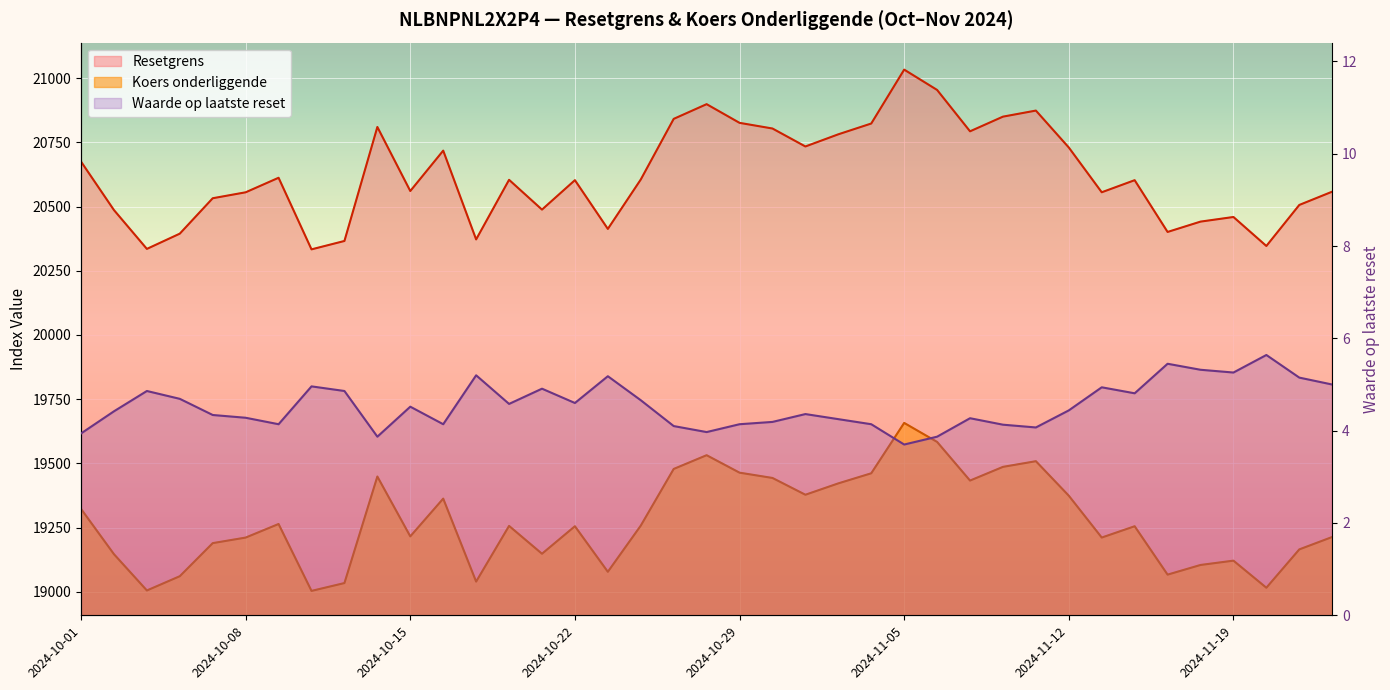

Which series has the largest range (max minus min)?

Resetgrens